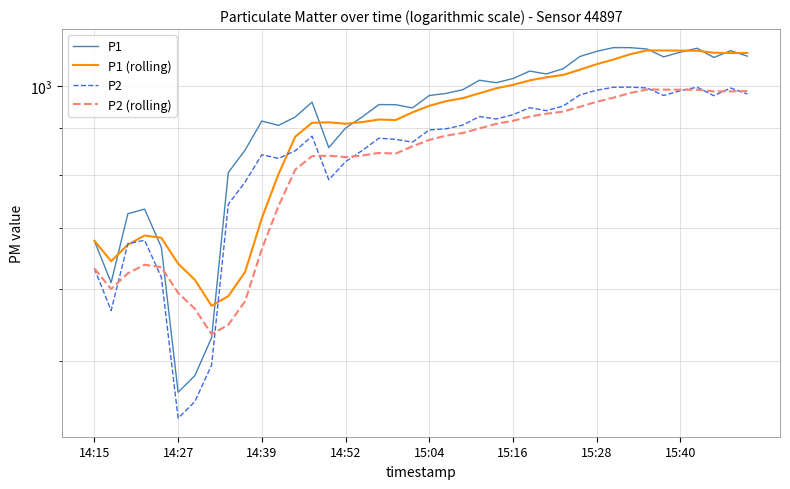

Is it true that P2 (rolling) equals 1369.8 at 24?

False